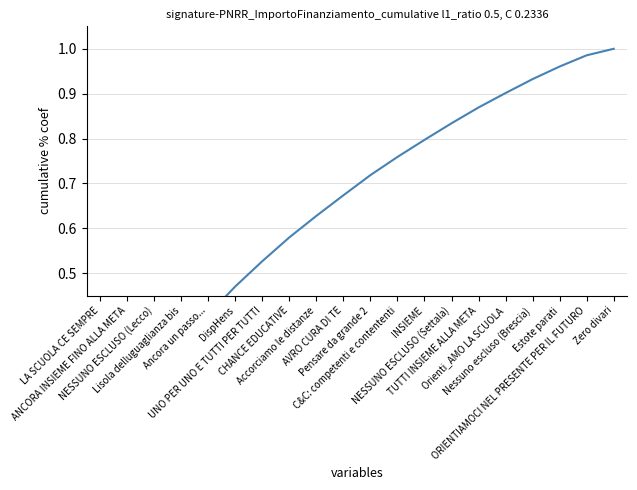

At which category does the chart reach its peak across all series?

Zero divari